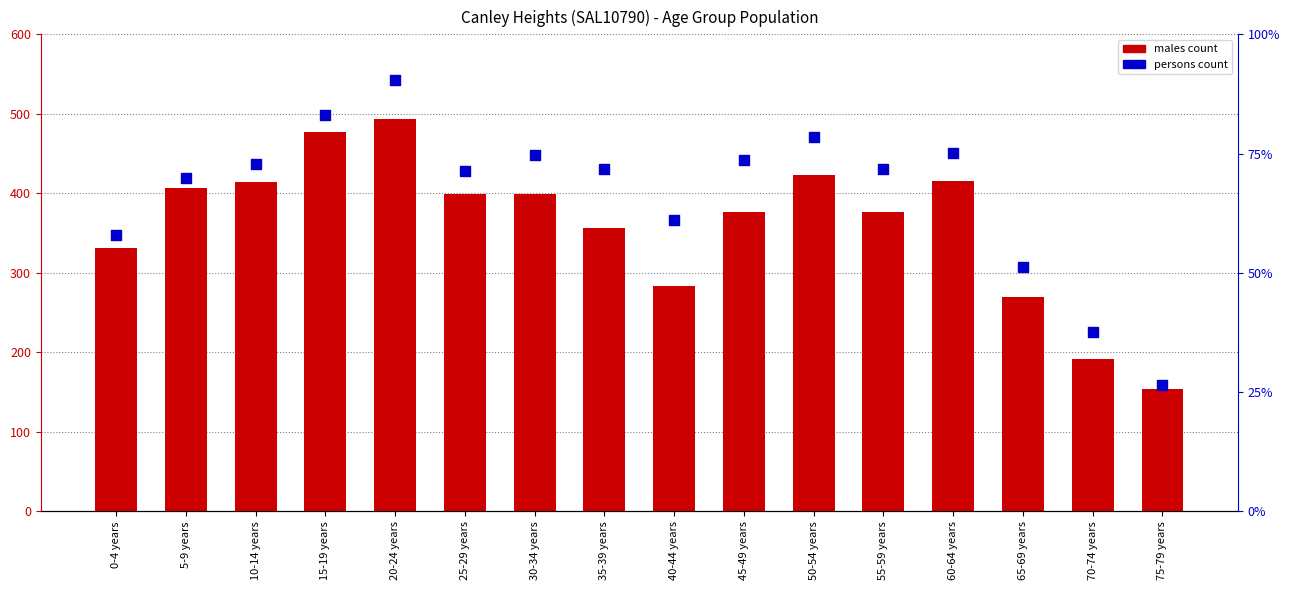

Is the value of persons count at 20-24 years greater than the value of males count at 50-54 years?

No